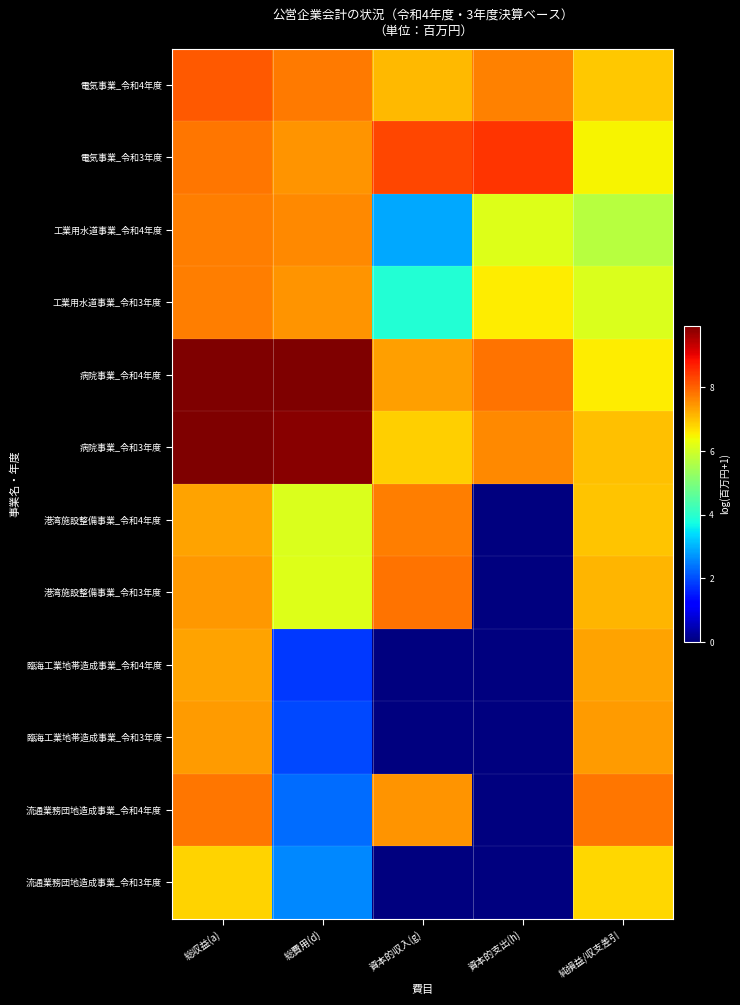

At which category is the sum across all series the highest?

総収益(a)